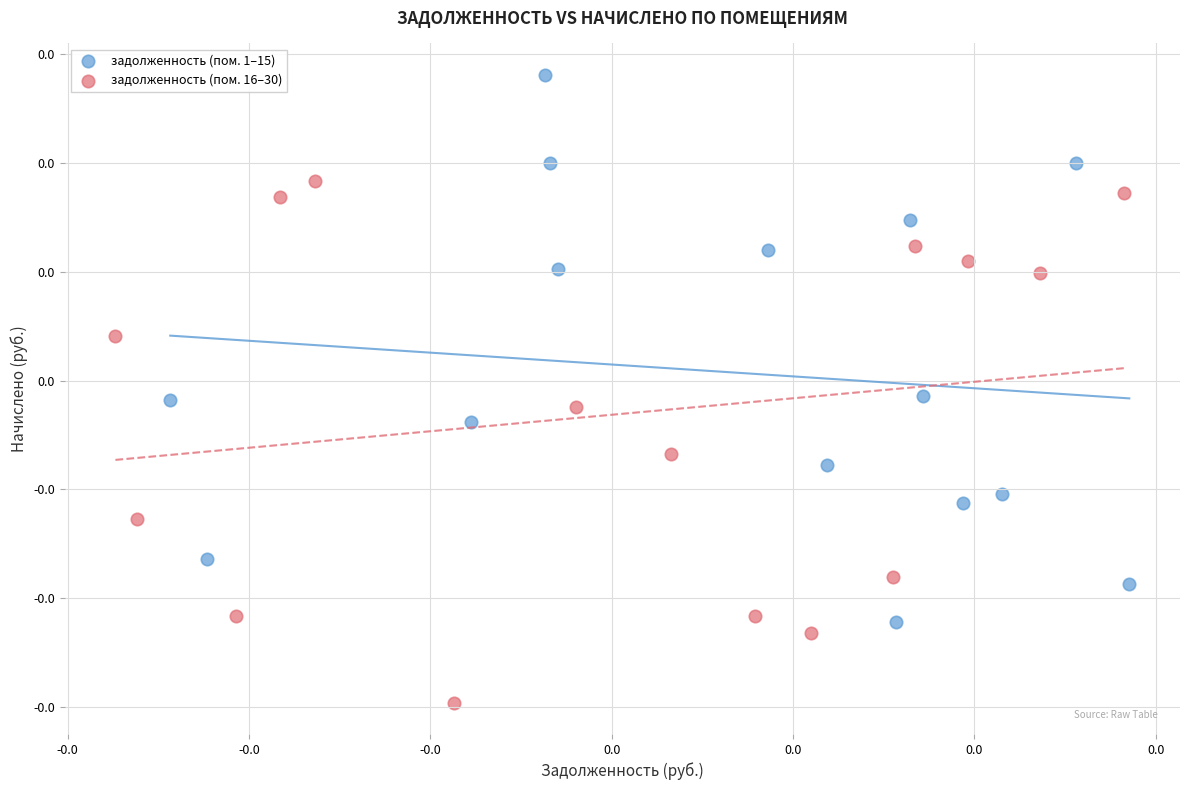

What are all the series names shown in the legend?

задолженность (пом. 1–15), задолженность (пом. 16–30)